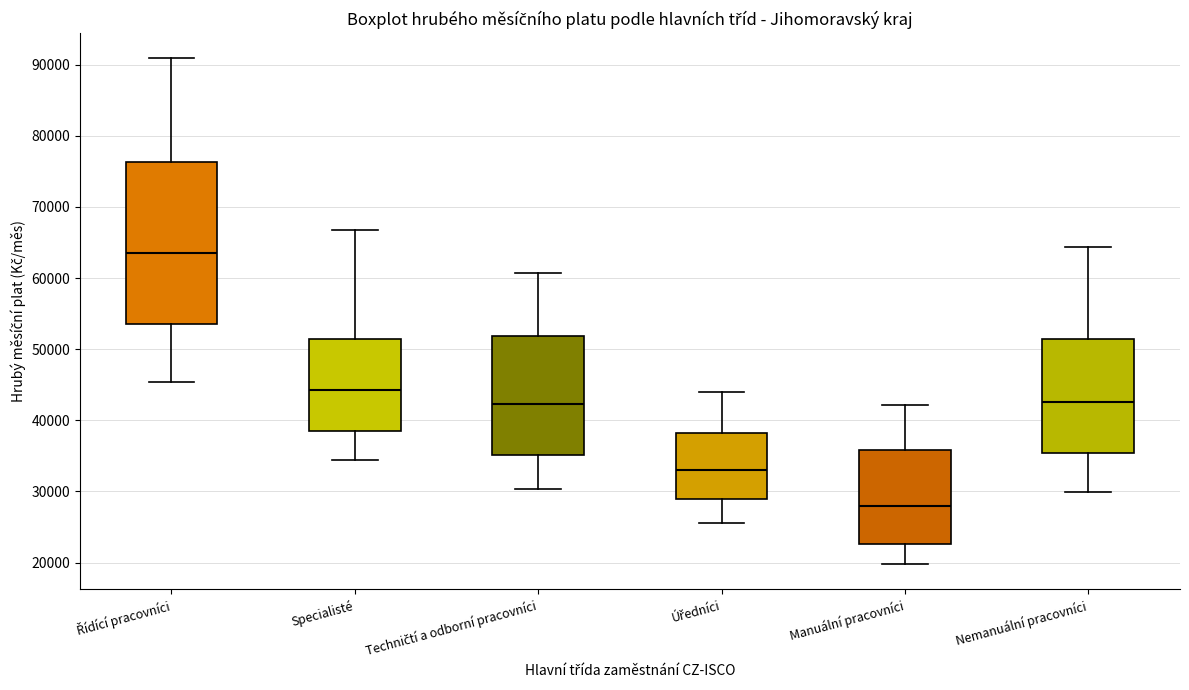

Reading left to right, read every box against the y-axis: the position of its median line, the range the box covers, and the ends of its whiskers. The values are not printed on the chart, so give them approximately, as read against the axis.

Řídící pracovníci: median 64000, box 54000 to 76000, whiskers 45000 to 91000
Specialisté: median 44000, box 39000 to 51000, whiskers 34000 to 67000
Techničtí a odborní pracovníci: median 42000, box 35000 to 52000, whiskers 30000 to 61000
Úředníci: median 33000, box 29000 to 38000, whiskers 26000 to 44000
Manuální pracovníci: median 28000, box 23000 to 36000, whiskers 20000 to 42000
Nemanuální pracovníci: median 43000, box 35000 to 51000, whiskers 30000 to 64000